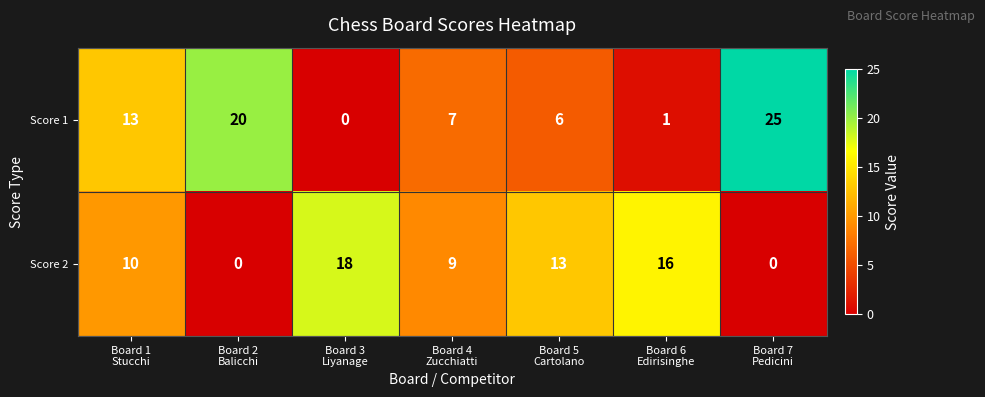

Reading right to left, what are all the values shown in this chart?

Score 1: 25	1	6	7	0	20	13
Score 2: 0	16	13	9	18	0	10